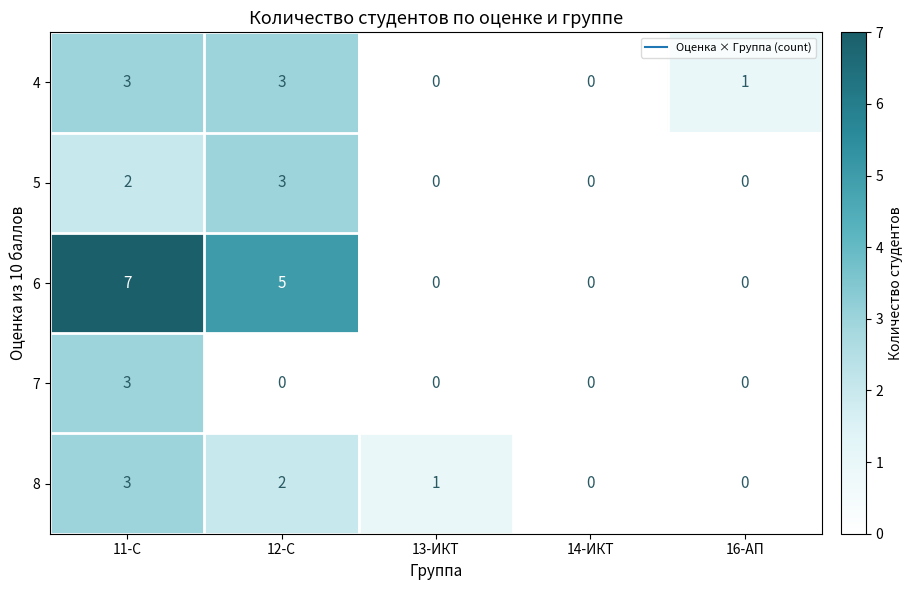

True or false: 8 has a value of 4 at 11-С.

False